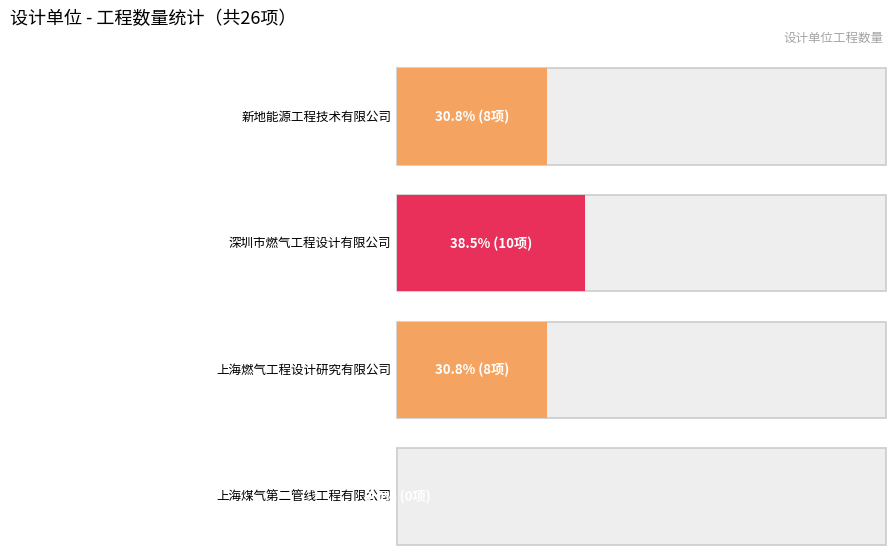

What is the sum of the values at 新地能源工程技术有限公司 and 深圳市燃气工程设计有限公司东莞分公司?

18